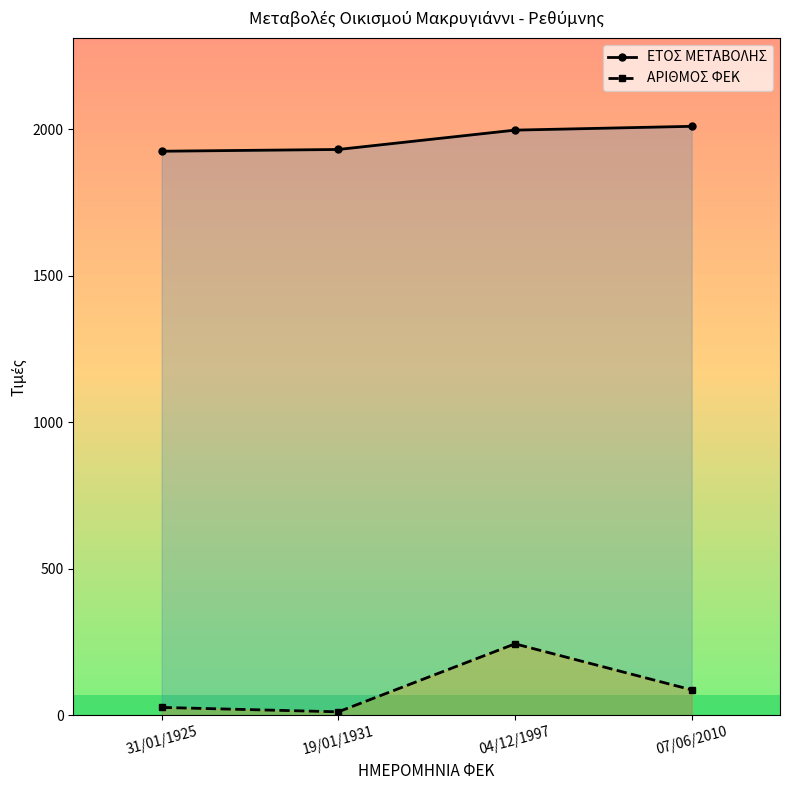

True or false: ΕΤΟΣ ΜΕΤΑΒΟΛΗΣ and ΑΡΙΘΜΟΣ ΦΕΚ intersect in this chart.

False